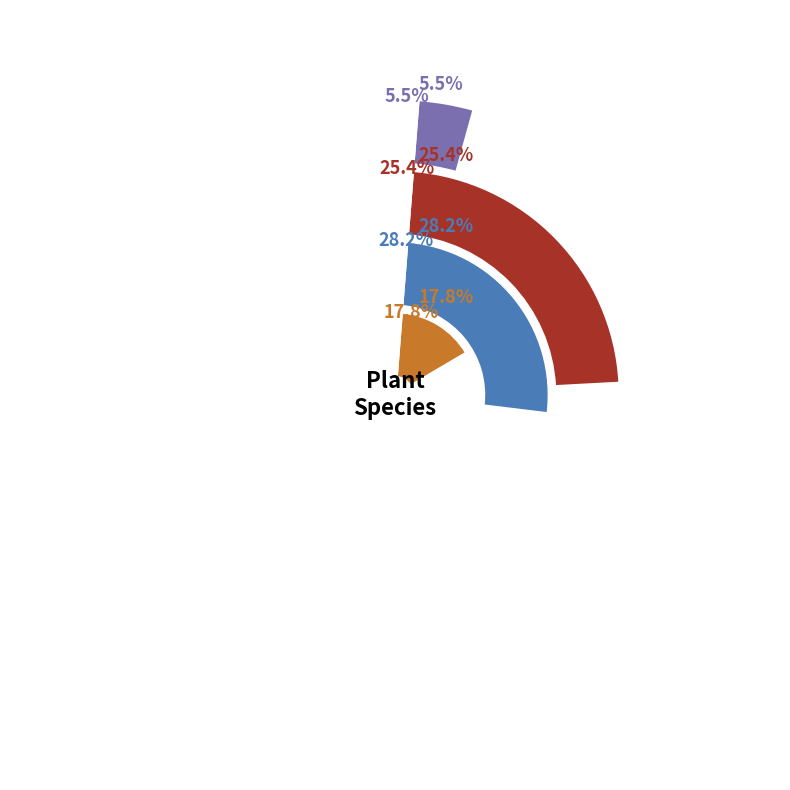

To the nearest percent, what is the difference between the Halimium halimifolium and Acacia longifolia slice percentages?

12%